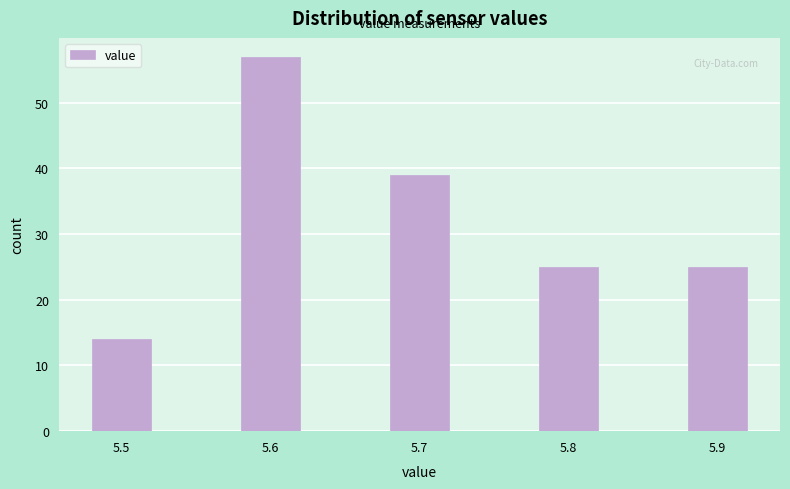

Reading left to right, list all the values displayed in this chart.

14	57	39	25	25